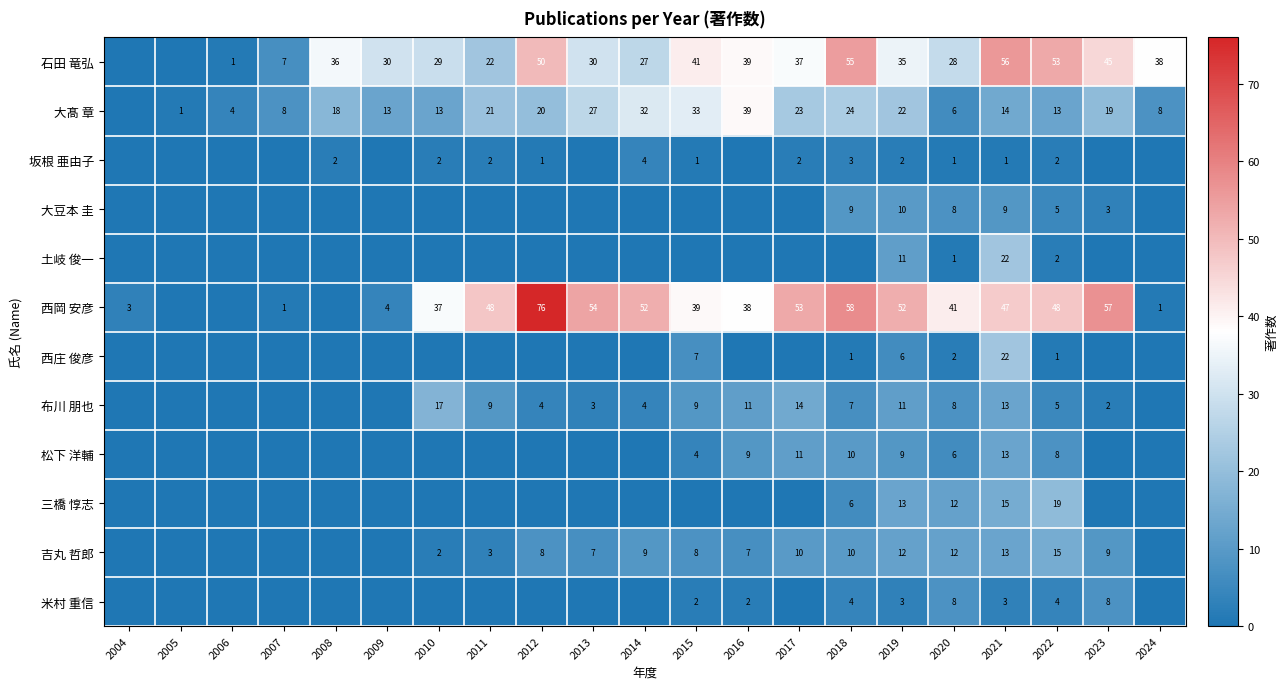

What is the sum of the 坂根 亜由子 values at 2010 and 2012?

3